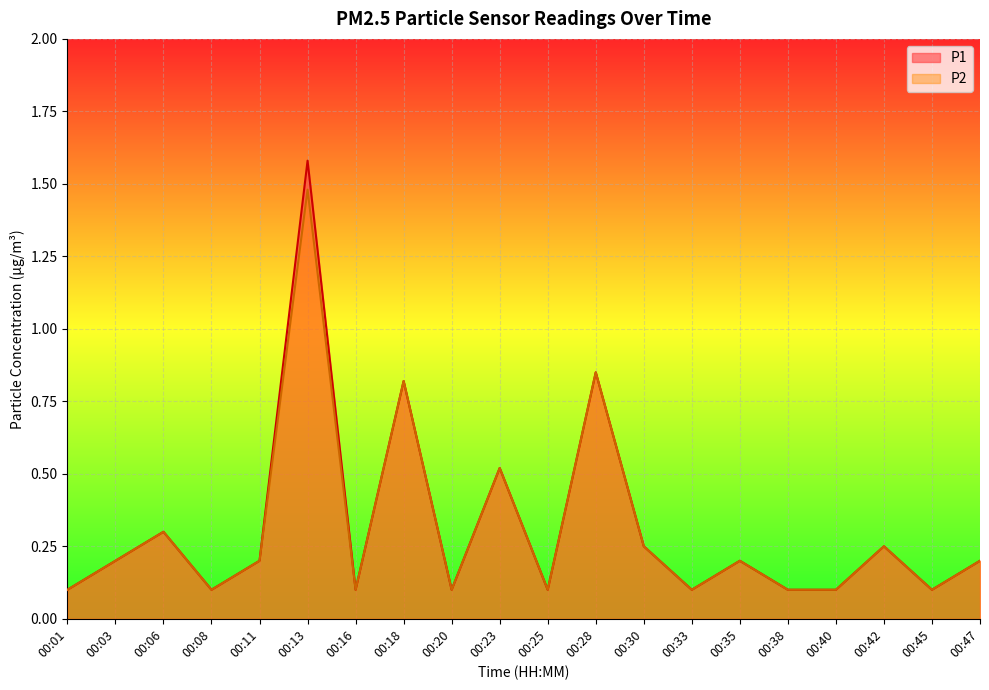

How many lines are shown in the chart?

2